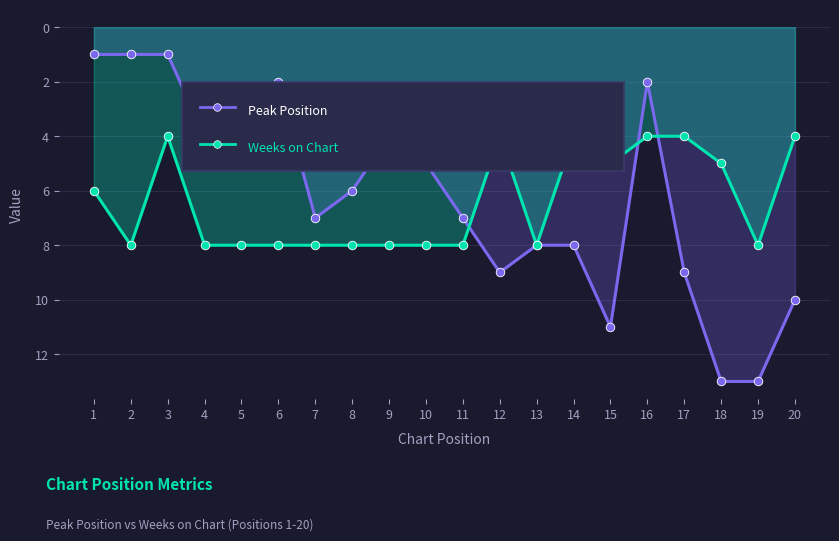

At how many categories does at least one series exceed 1?

20